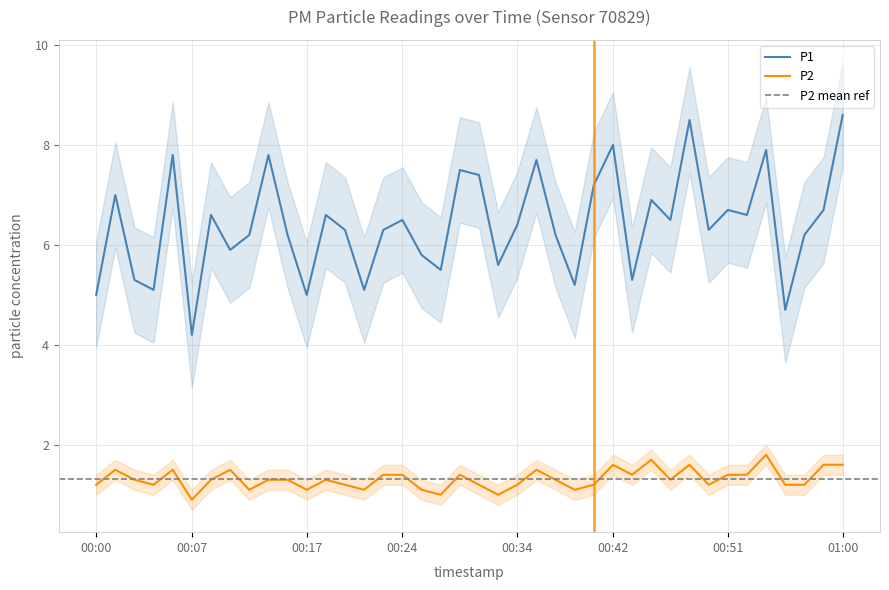

What is the label of the 26th point from the left?

00:39